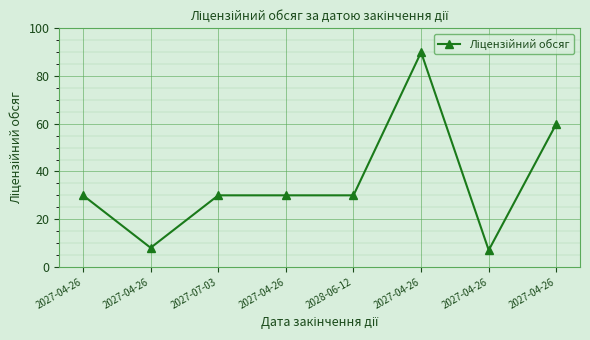

What is the sum of all values?

285